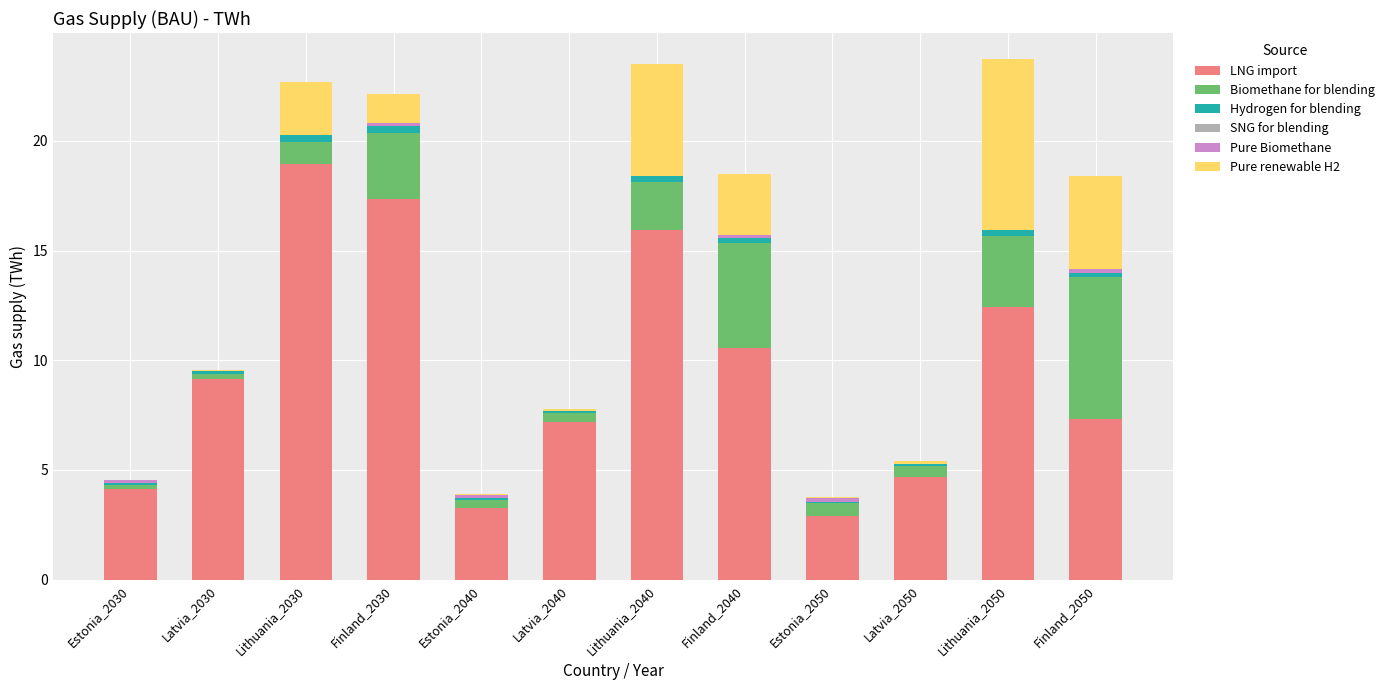

Are the bars grouped side by side (vs. stacked)?

No